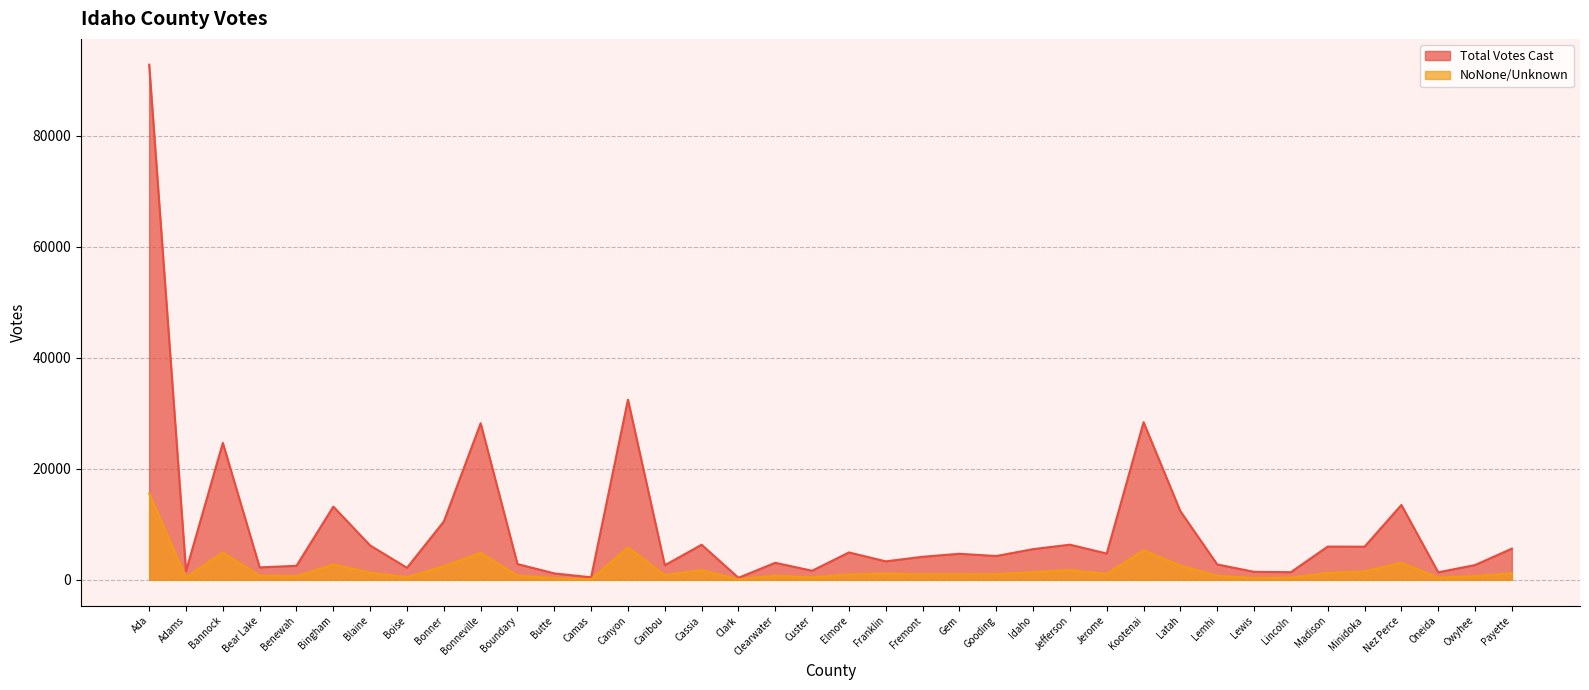

True or false: Total Votes Cast and NoNone/Unknown intersect in this chart.

False